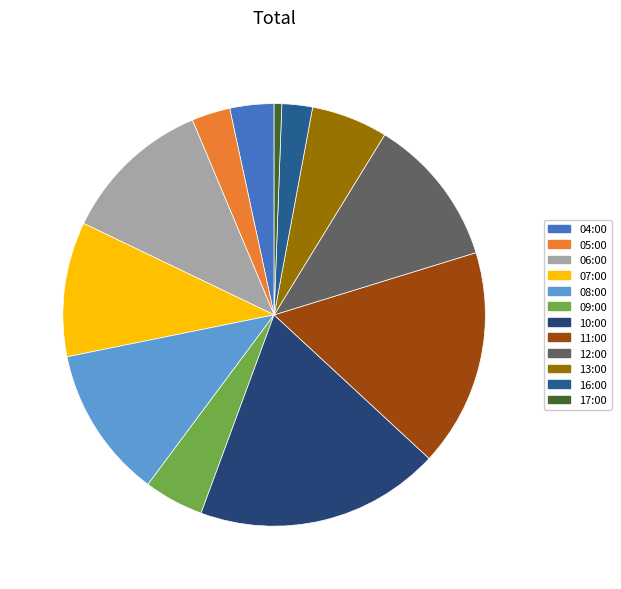

How many segments does this pie chart have?

12